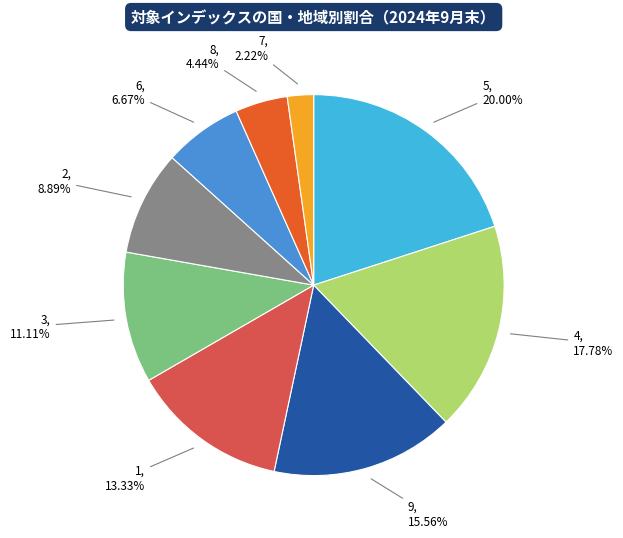

Is there a majority slice in this chart?

No